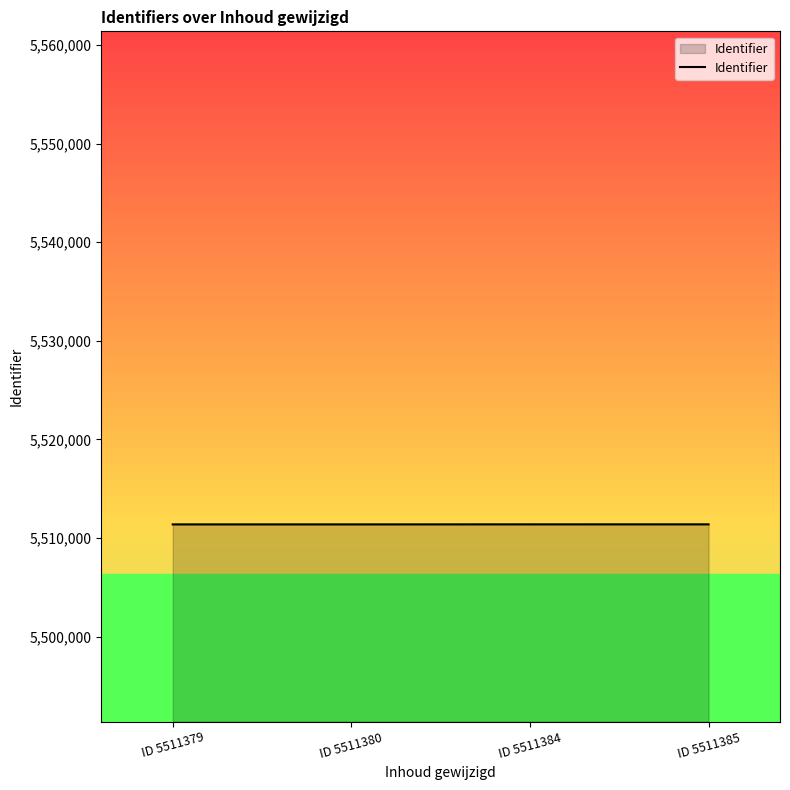

What is the smallest value displayed?

5511379